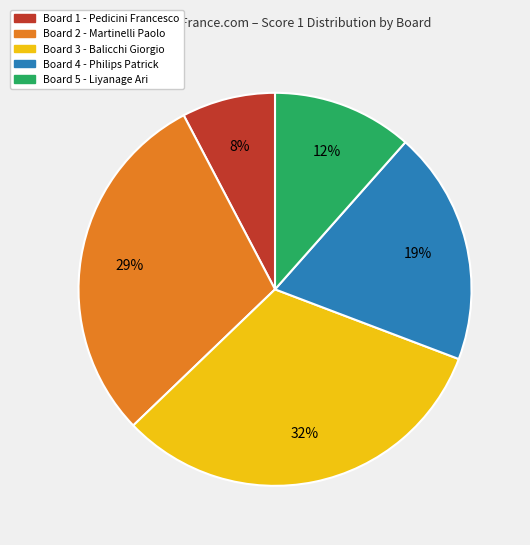

The Board 2 slice represents 19% of the pie. True or false?

False